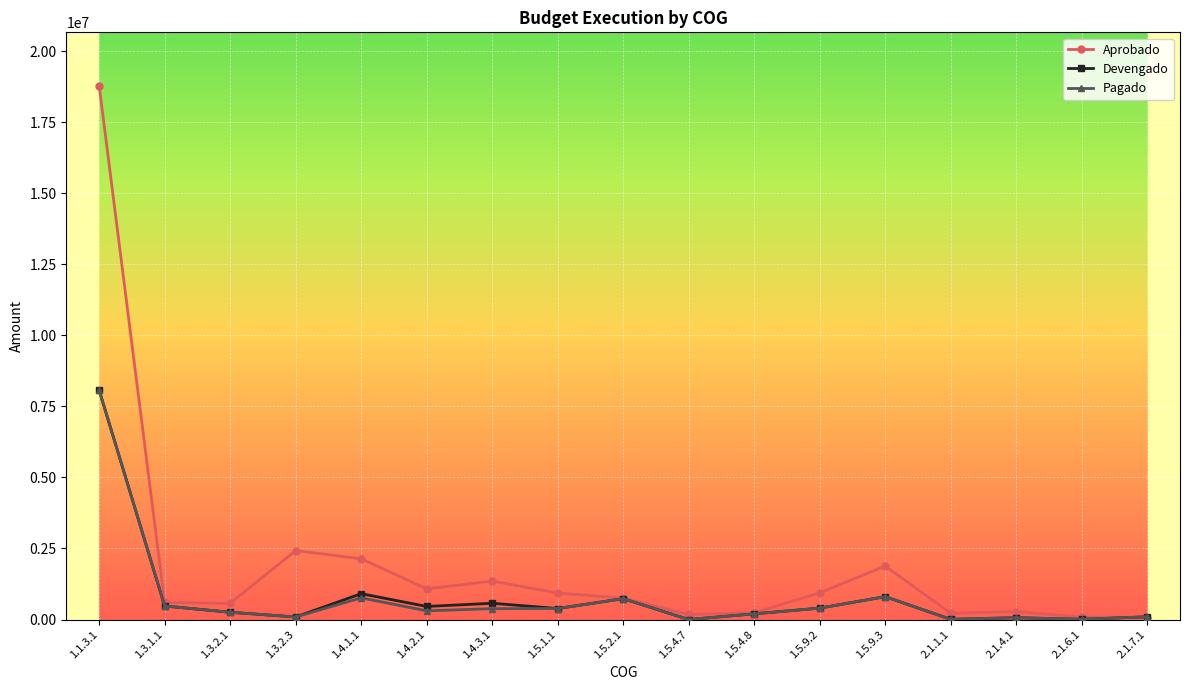

How many distinct data groups are displayed?

3